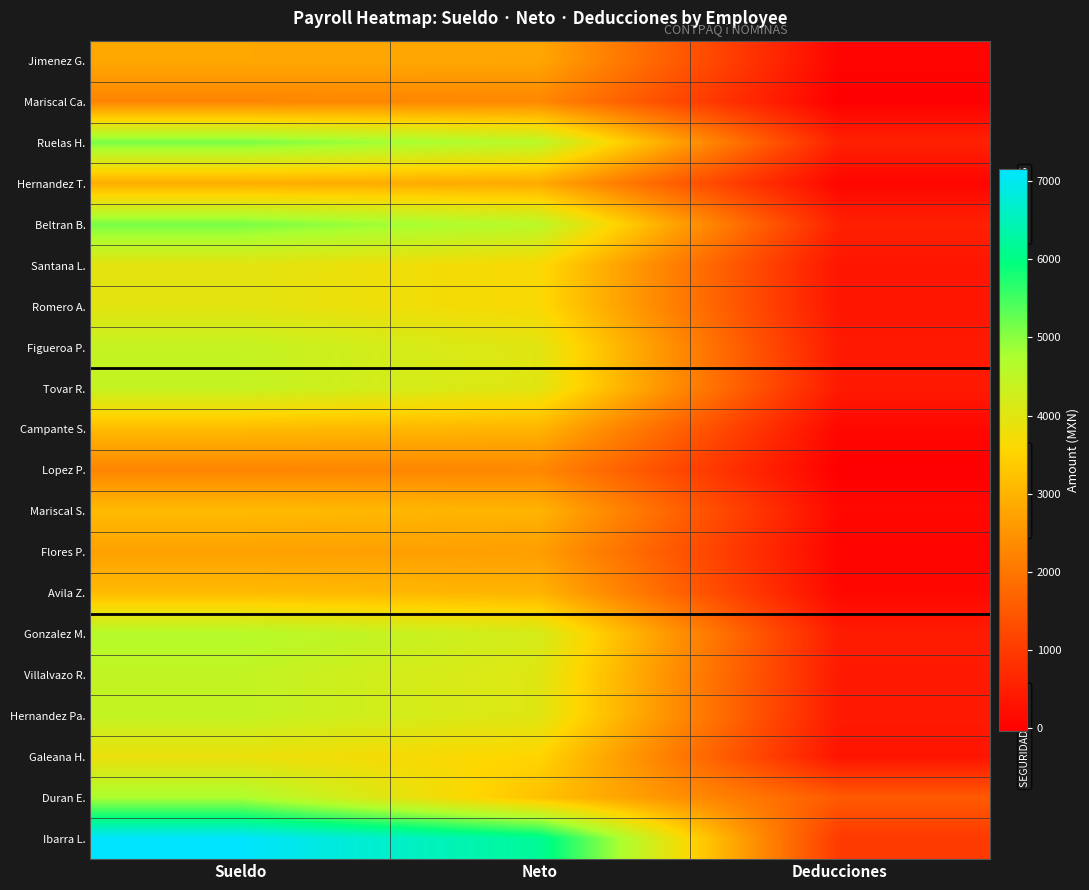

What is the spread (max minus min) of values at Deducciones?

1562.7